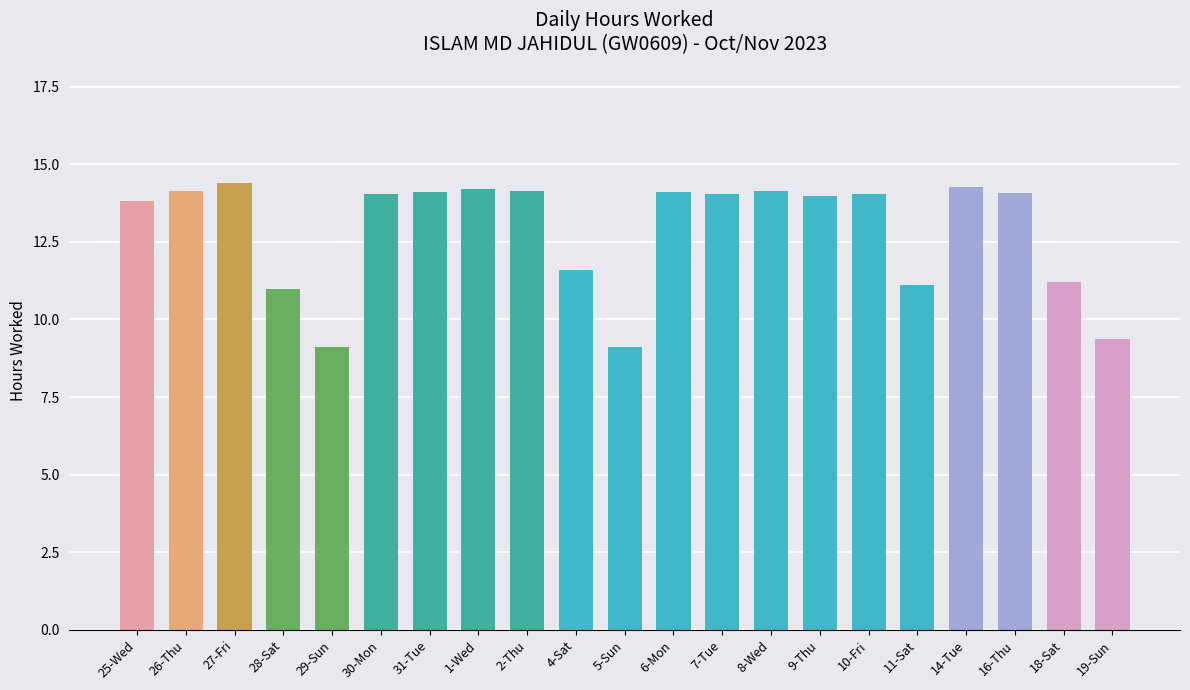

What is the change in value from 8-Wed to 19-Sun?

-4.8